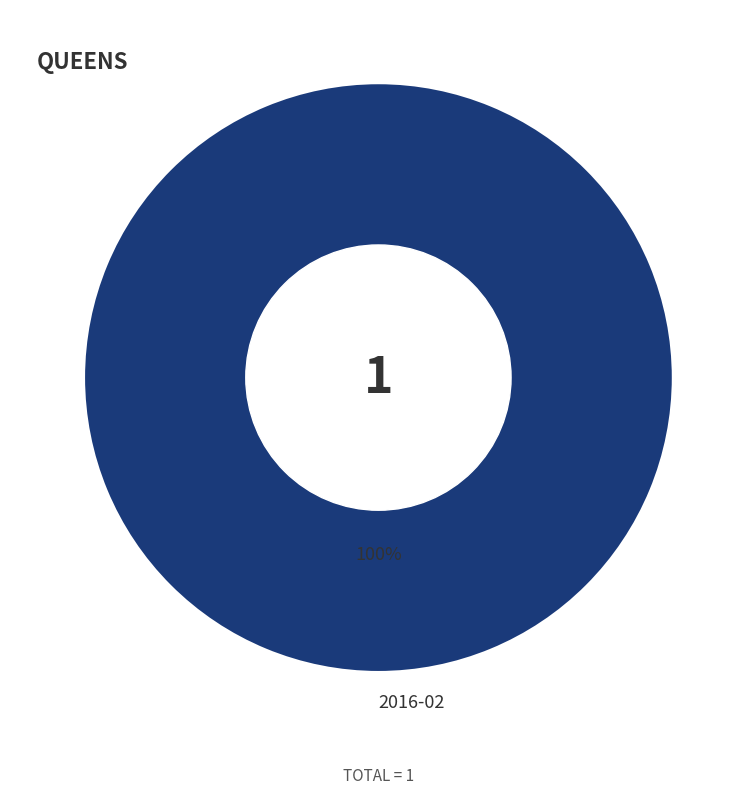

True or false: 2016-02 accounts for 86% of the total.

False